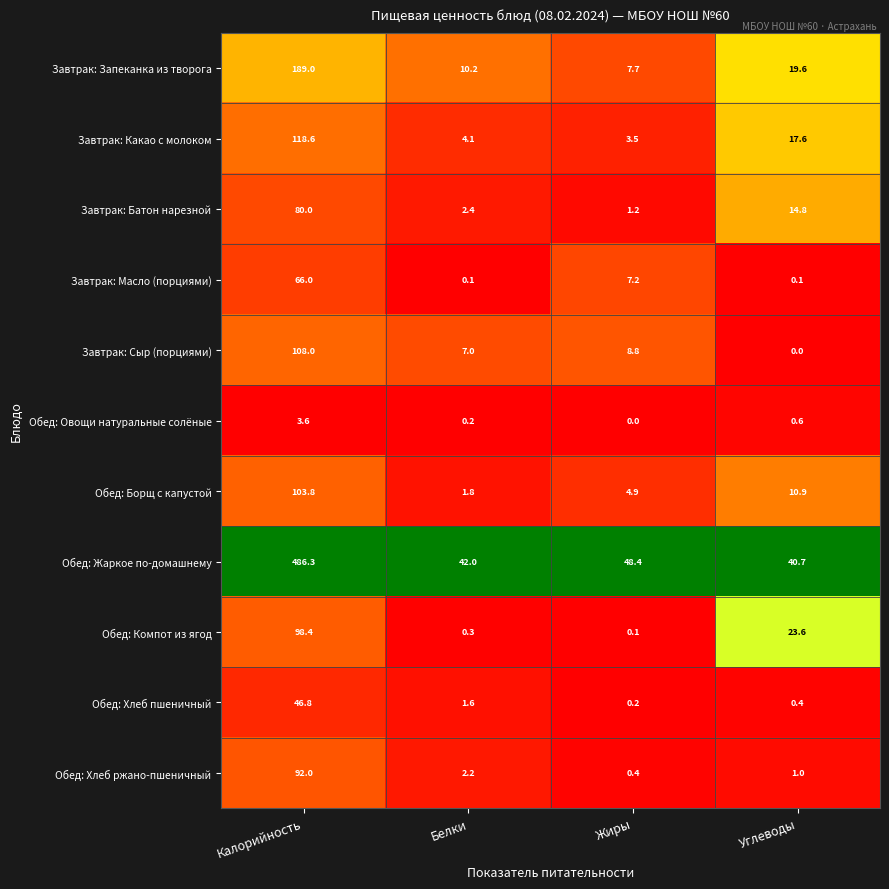

What is the average value of the Завтрак: Запеканка из творога series?

56.6